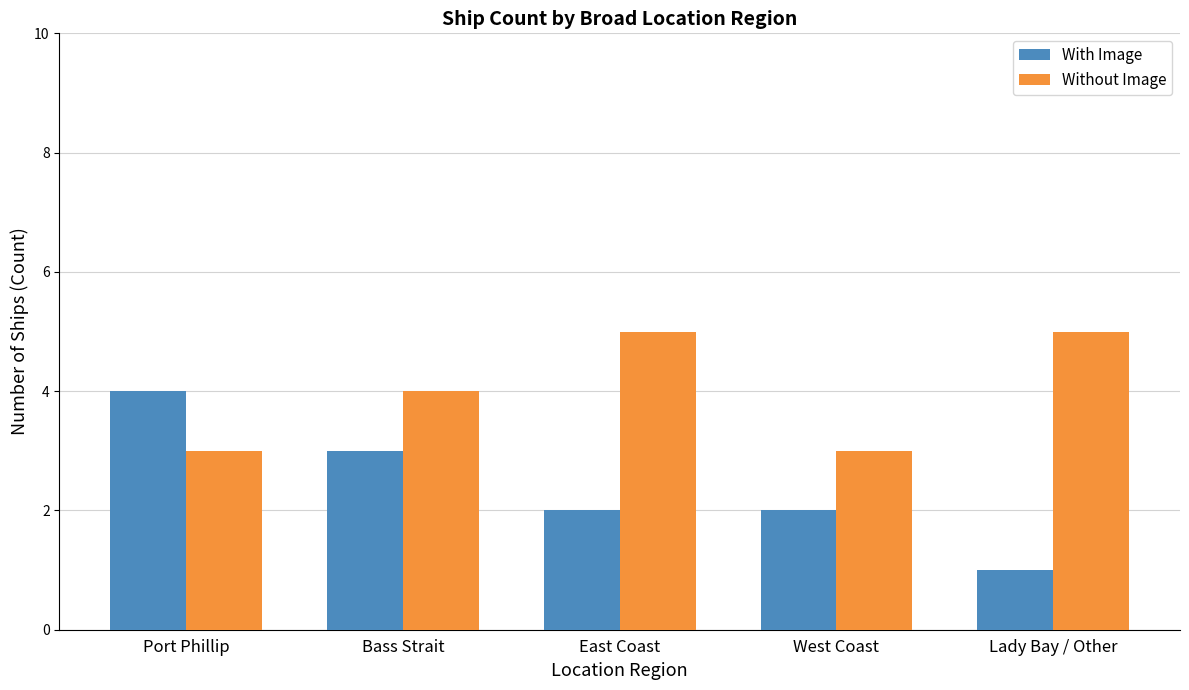

What is the sum of all Without Image values?

20